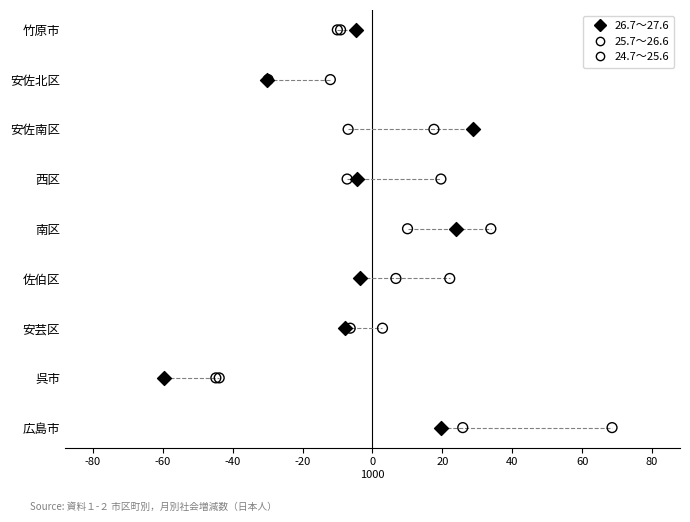

What are all the series names shown in the legend?

26.7～27.6, 25.7～26.6, 24.7～25.6